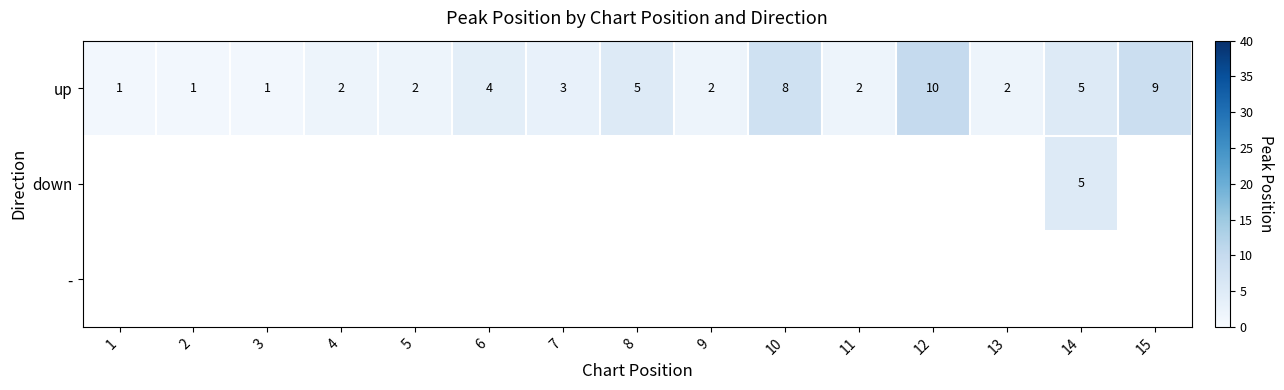

What is the sum of the up values at 13 and 14?

7